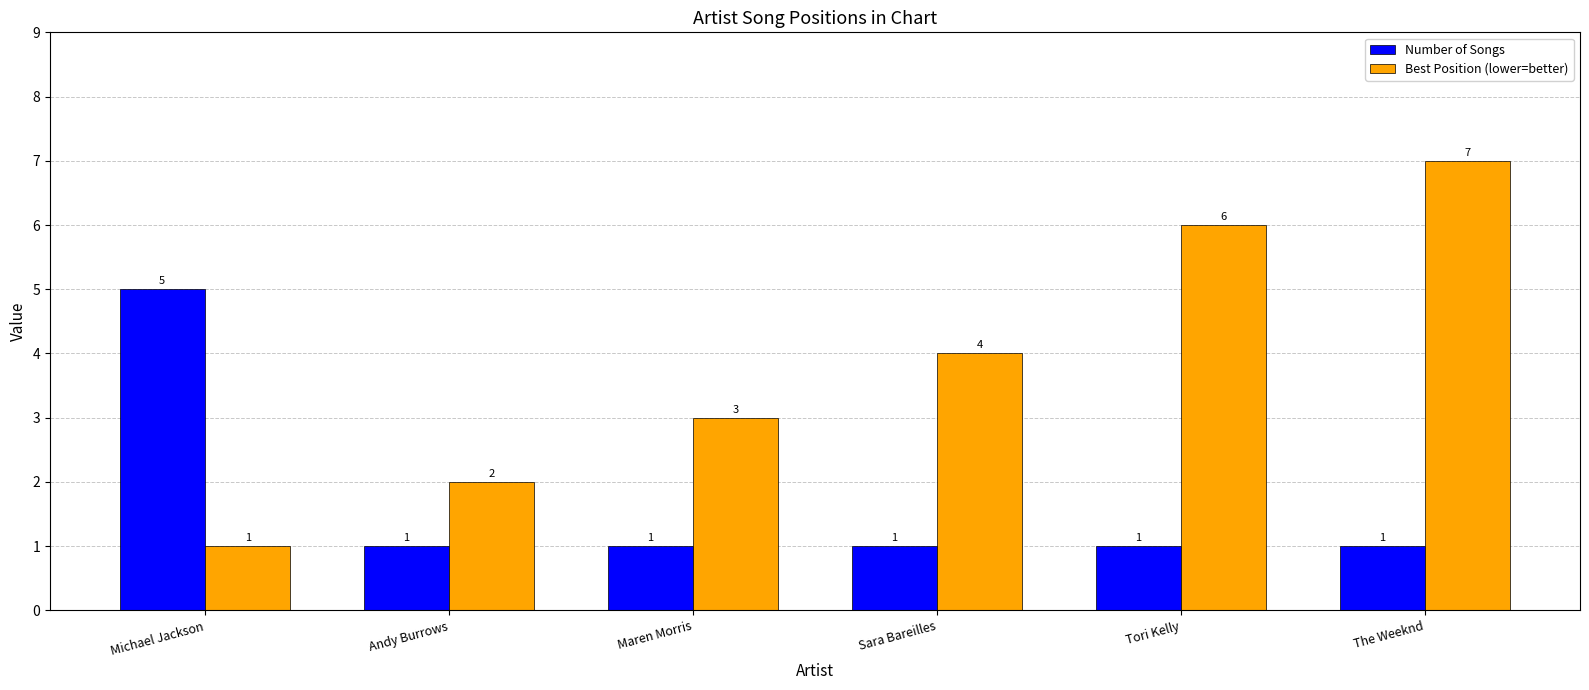

What position from the right is Tori Kelly?

2